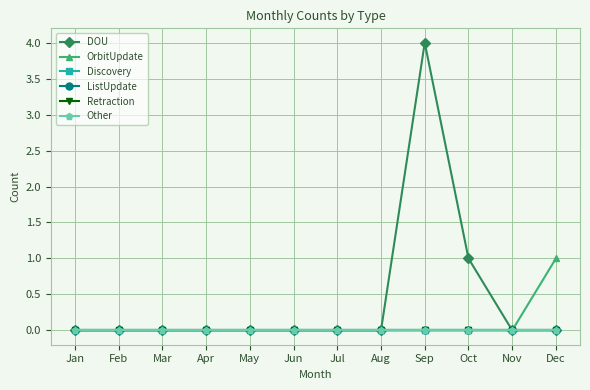

Does the chart have visible grid lines?

Yes